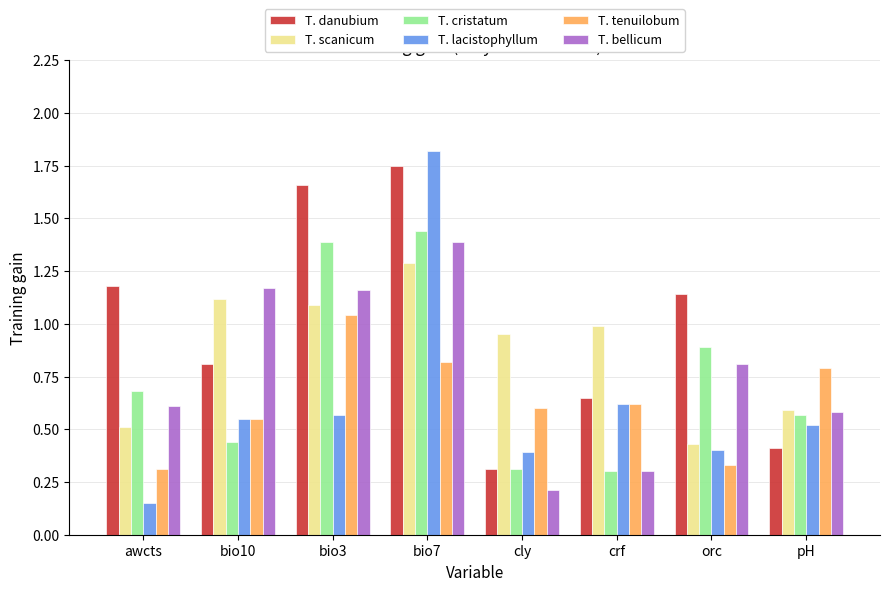

What position from the left is awcts?

1